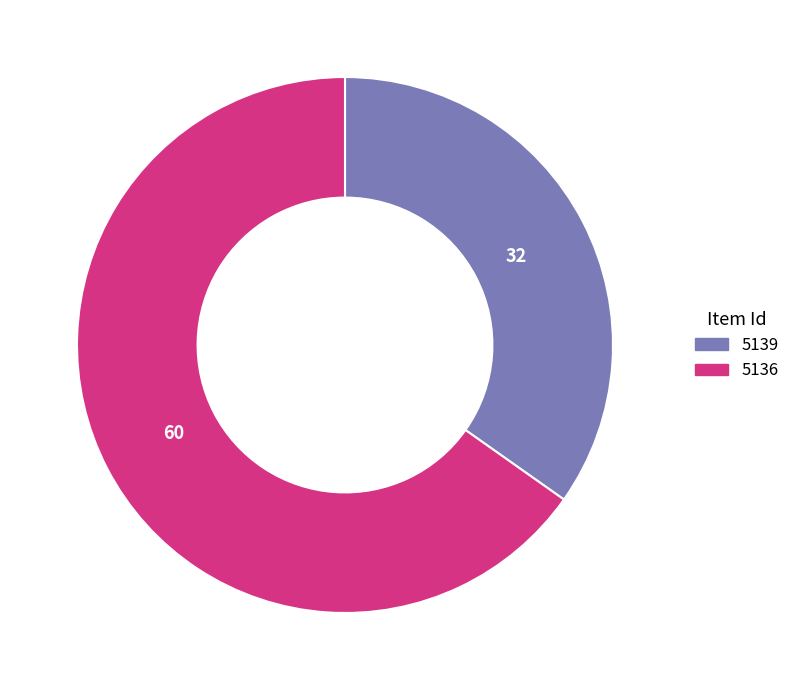

Count the number of slices in the pie.

2